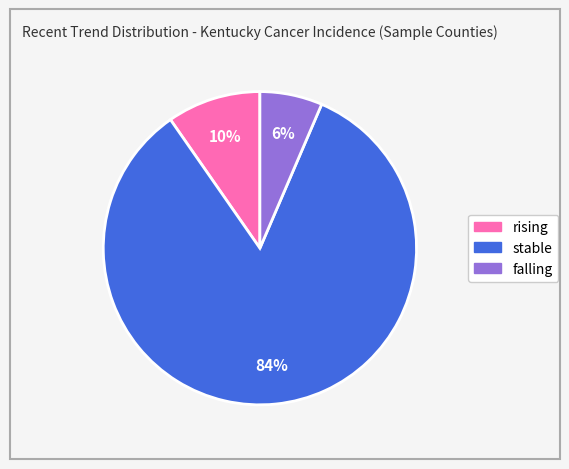

Is it true that rising is 10% of the pie?

True